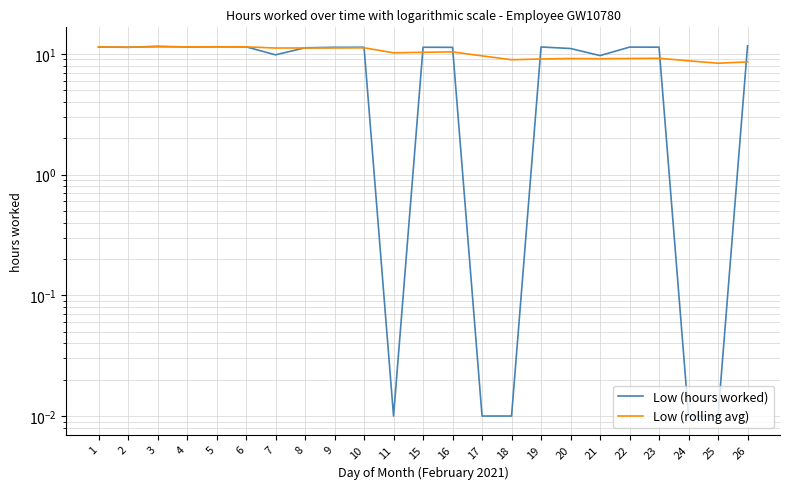

Between 5 and 16, which series saw the biggest shift?

Low (rolling avg)